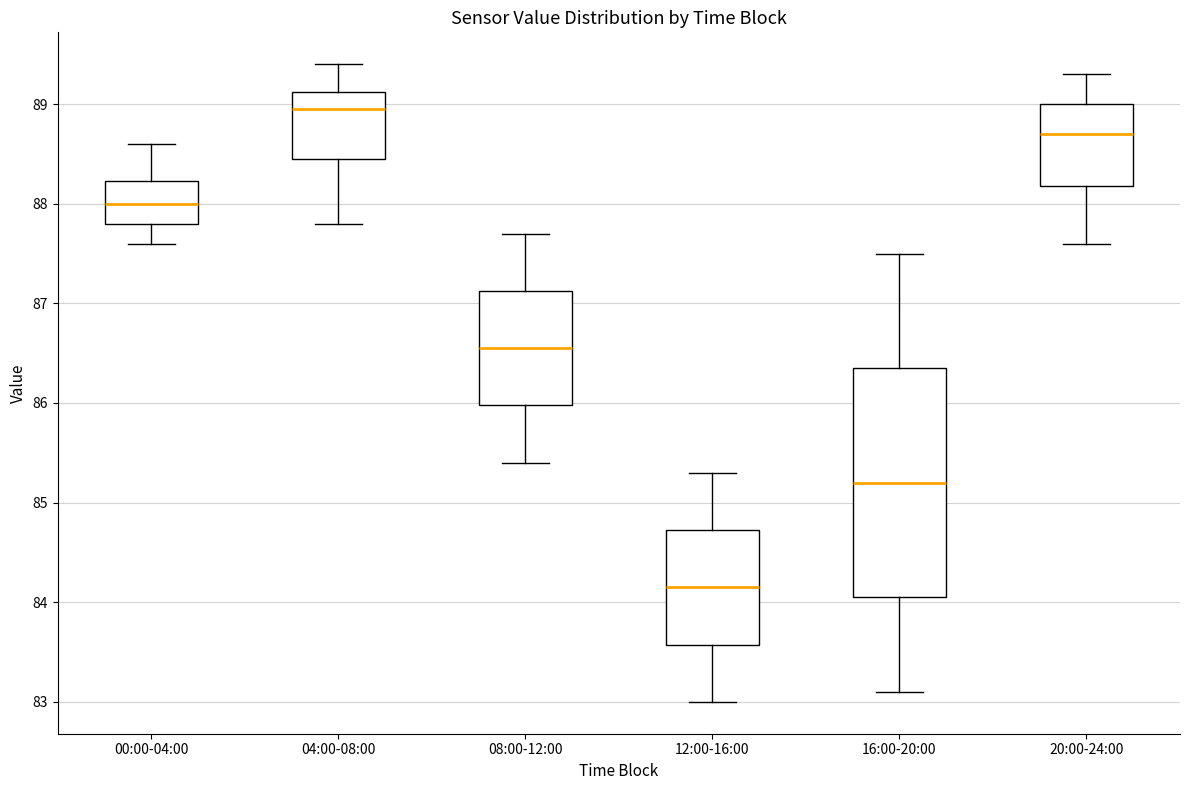

Which box has the lowest median line?

12:00-16:00